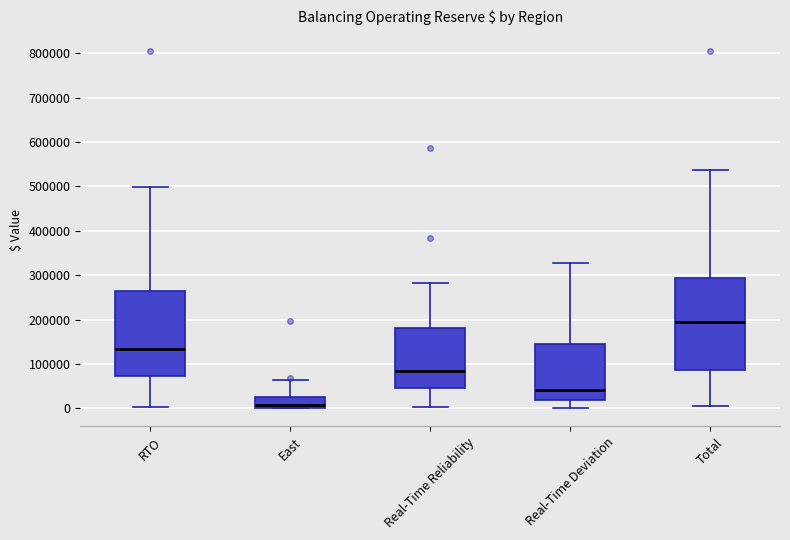

Which box has the highest median line?

Total